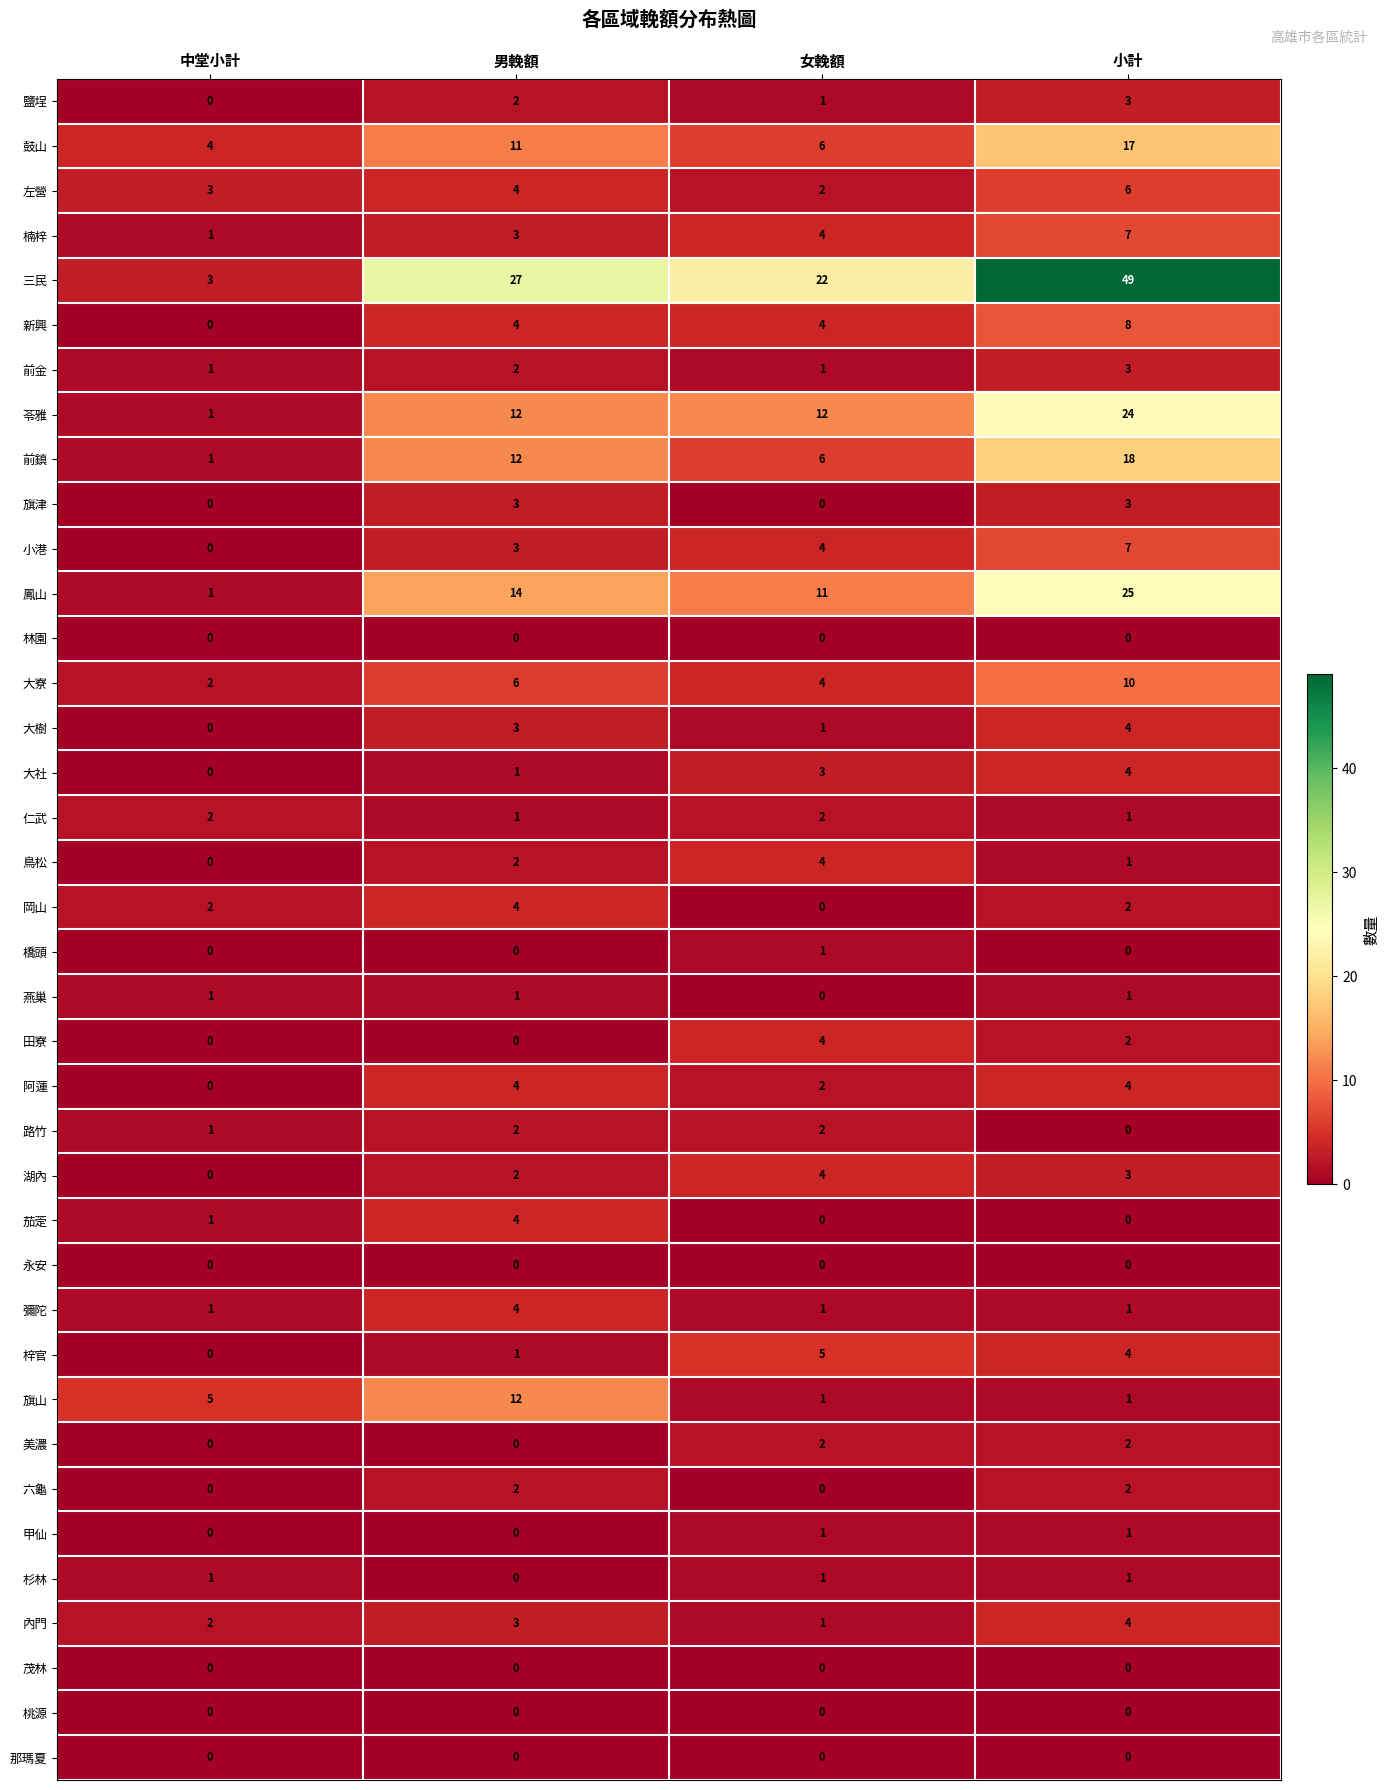

At which label is 田寮 closest to 2?

小計